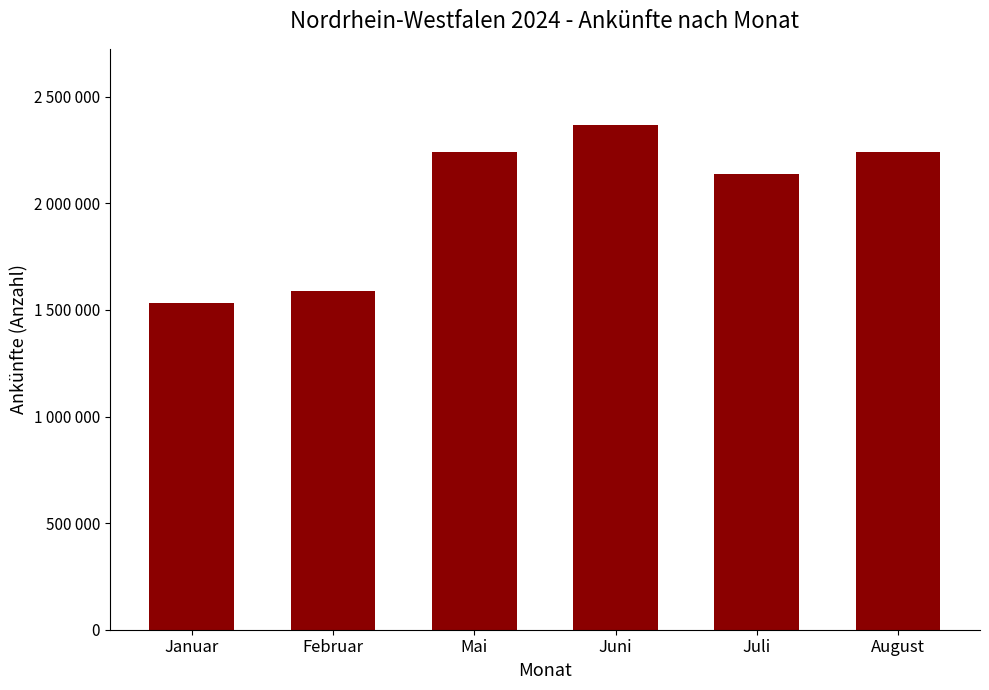

How many values are below 2242248?

3